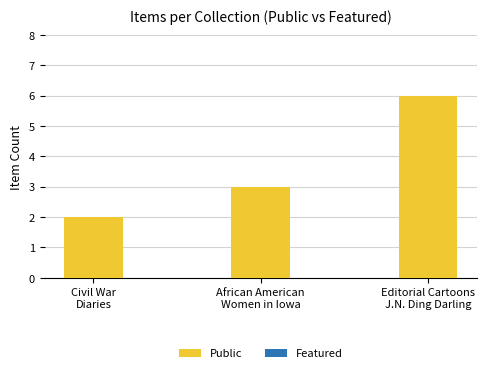

What is the difference between the maximum and minimum values?

4